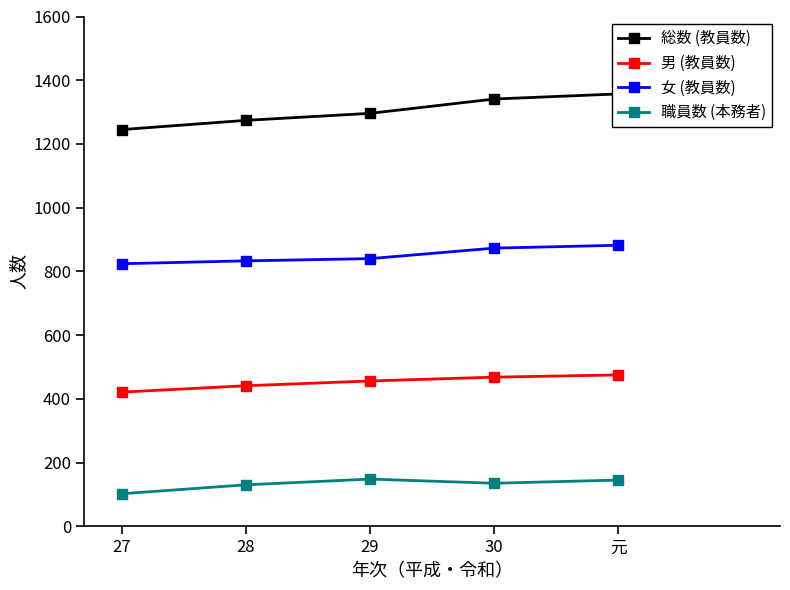

True or false: 職員数 (本務者) and 総数 (教員数) cross at least once.

False